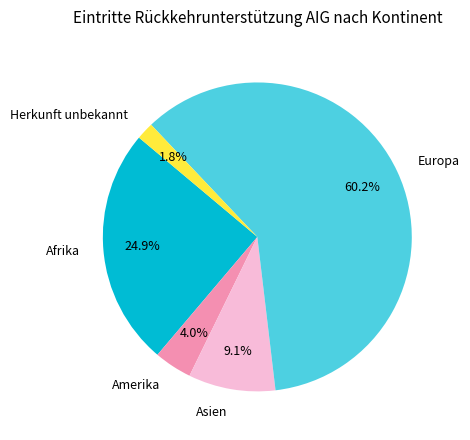

Combined, do Asien and Afrika account for over 50%?

No